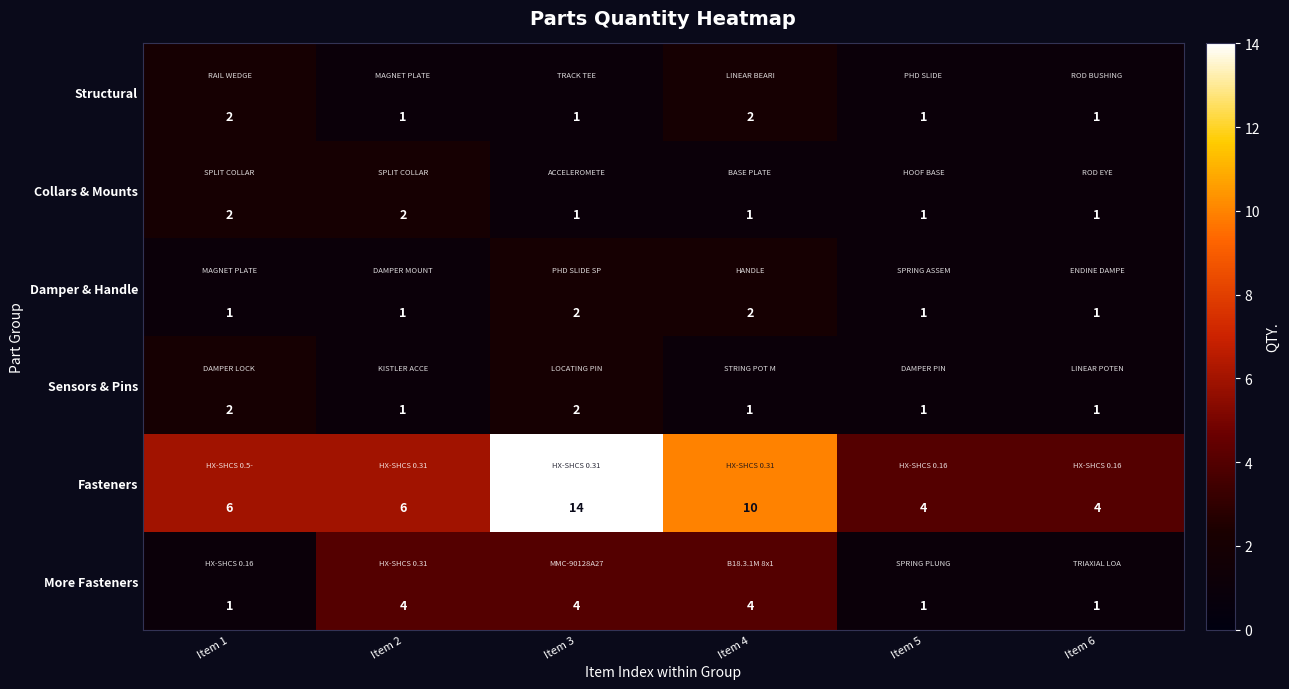

Which series has the widest spread of values?

Fasteners